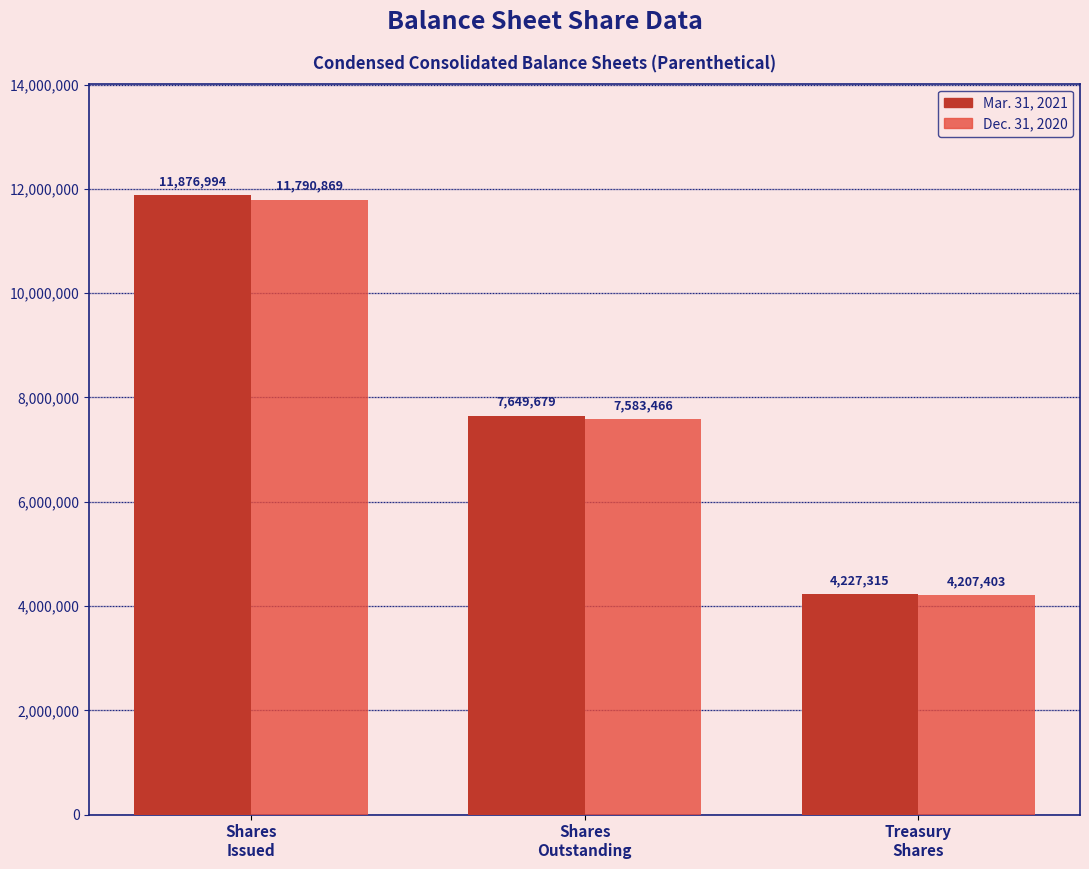

What is the average value of the Dec. 31, 2020 series?

7860579